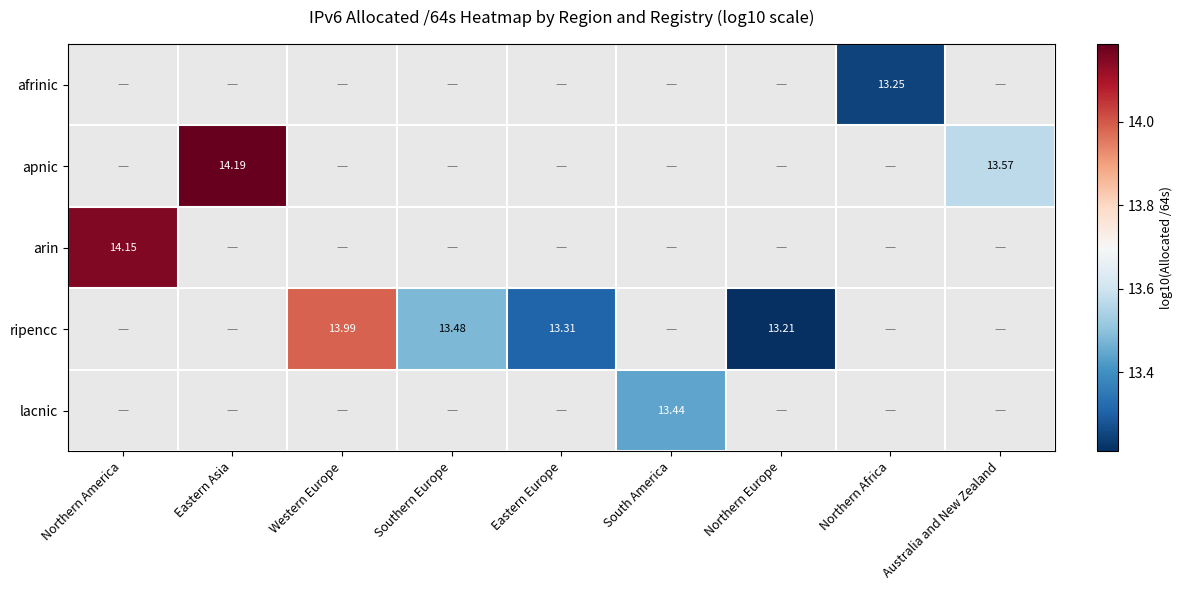

Is the value of apnic at Eastern Asia greater than the value of afrinic at Eastern Europe?

No